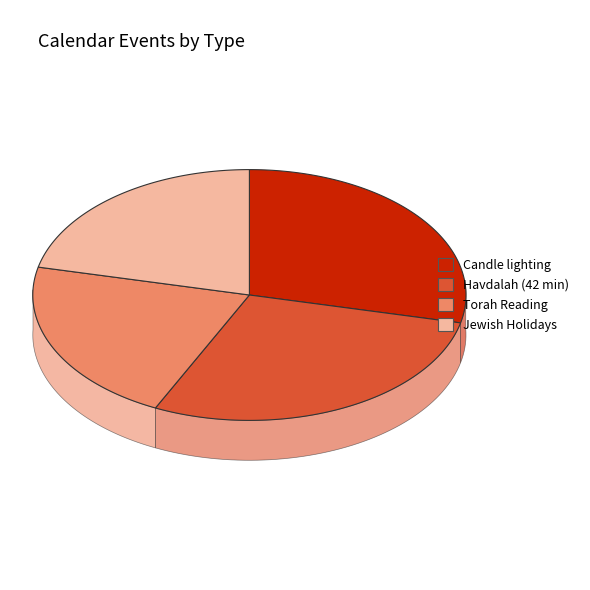

Is it true that Torah Reading is 7% of the pie?

False